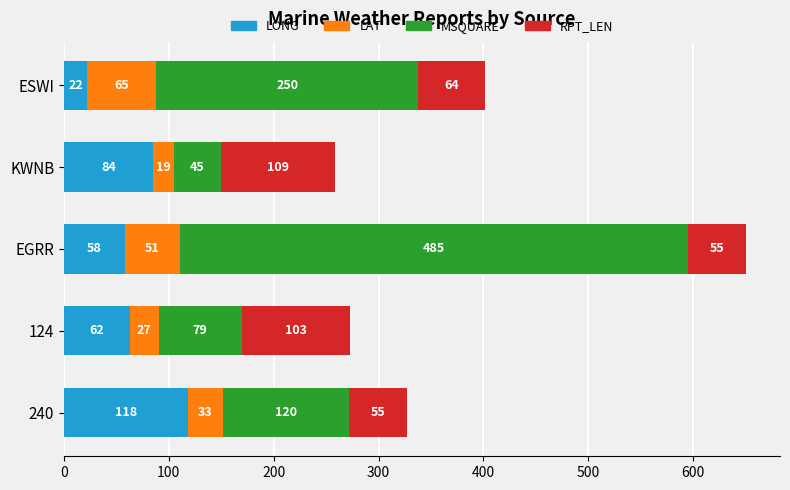

Is it true that LONG equals 26.9 at EGRR?

False